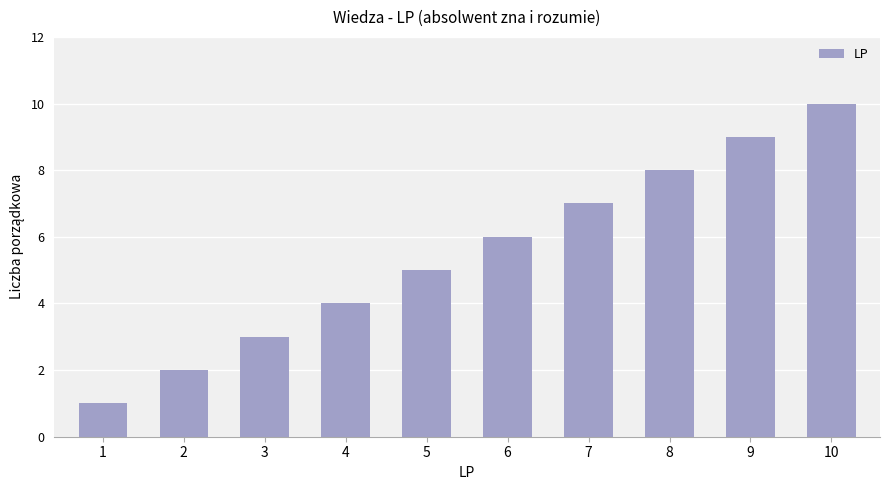

Which has a higher value, 8 or 5?

8